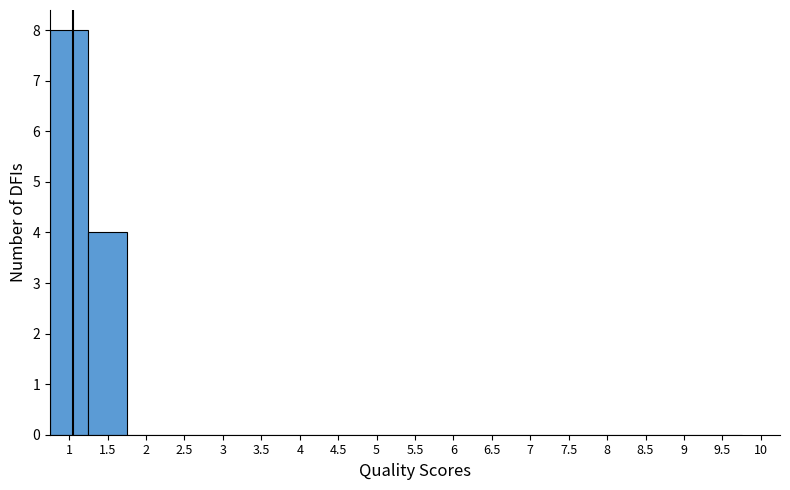

Reading left to right, transcribe this chart: for each bar, give the range it covers on the x-axis and its height. The values are not printed on the chart, so give them approximately, as read against the axis.

0.75 to 1.25: 8
1.25 to 1.75: 4
1.75 to 2.25: 0
2.25 to 2.75: 0
2.75 to 3.25: 0
3.25 to 3.75: 0
3.75 to 4.25: 0
4.25 to 4.75: 0
4.75 to 5.25: 0
5.25 to 5.75: 0
5.75 to 6.25: 0
6.25 to 6.75: 0
6.75 to 7.25: 0
7.25 to 7.75: 0
7.75 to 8.25: 0
8.25 to 8.75: 0
8.75 to 9.25: 0
9.25 to 9.75: 0